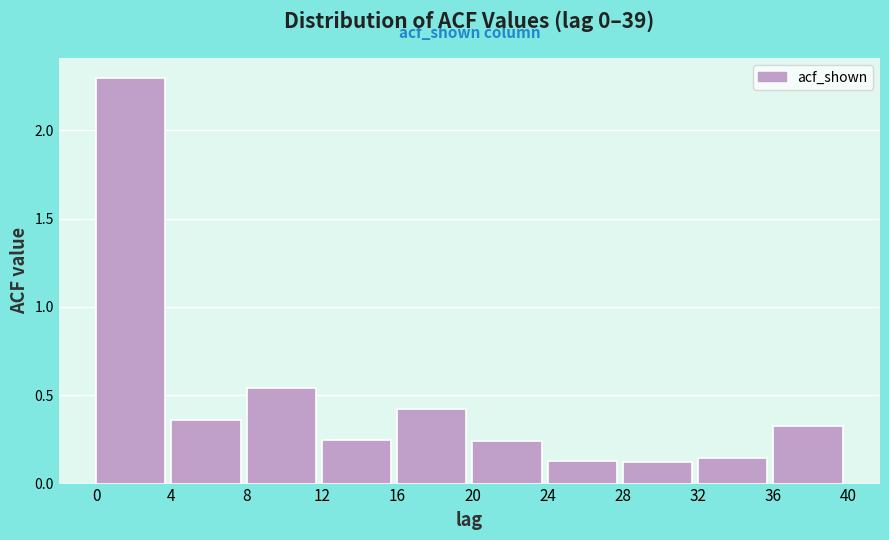

What is the greatest value displayed?

2.3